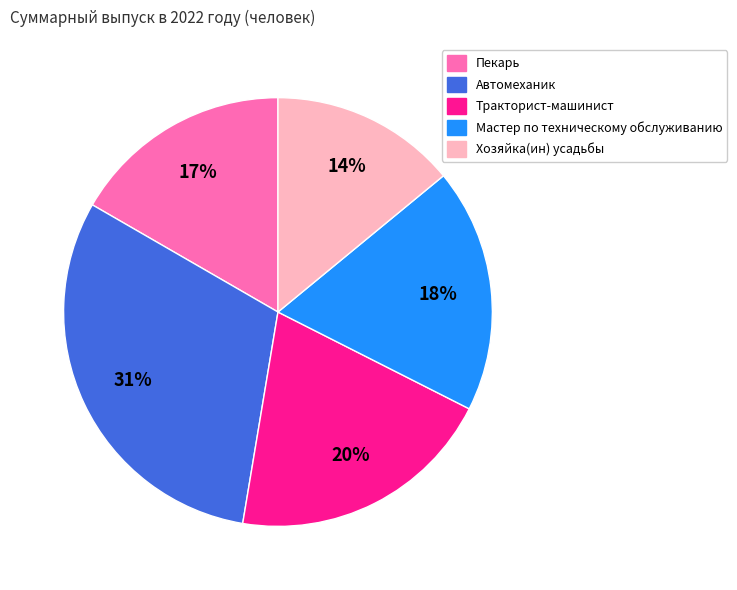

How many slices are in this pie chart?

5